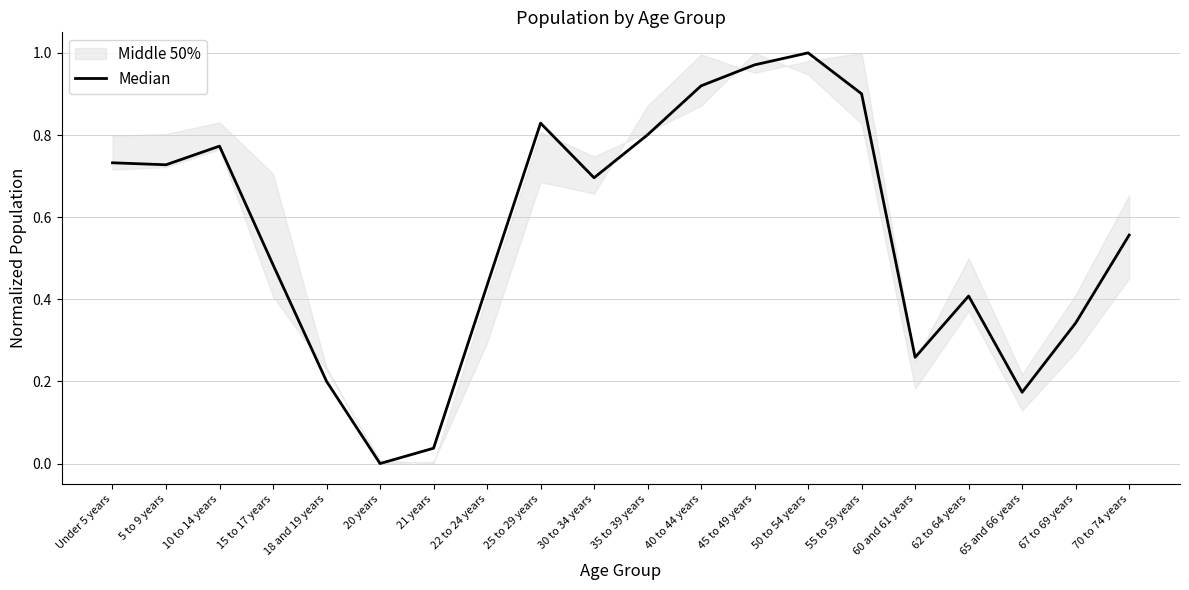

What is the difference between the maximum and minimum values?

1.0